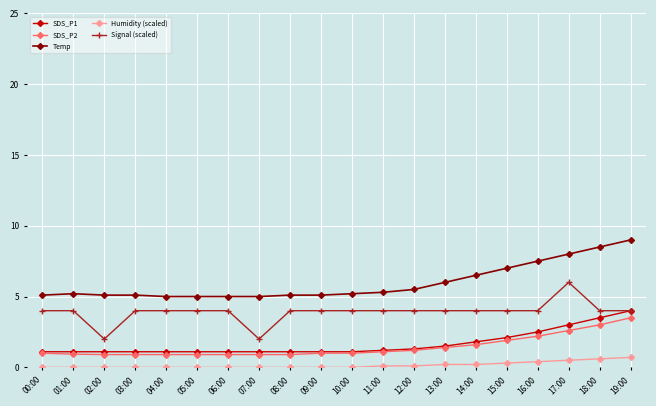

True or false: SDS_P1 and Temp intersect in this chart.

False